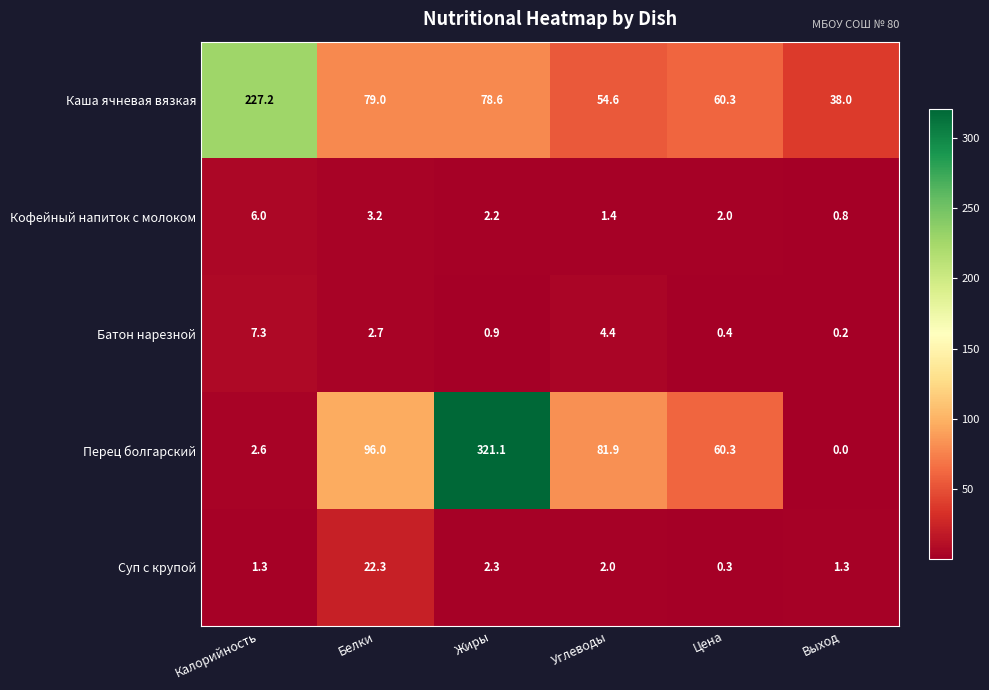

What is the sum of the Перец болгарский values at Жиры and Белки?

417.1